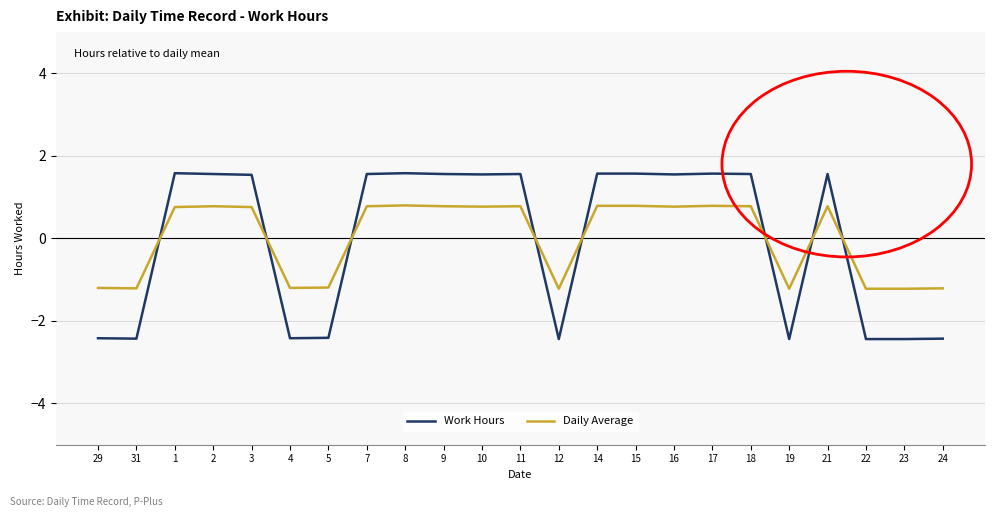

Is the value of Work Hours at 29 greater than the value of Daily Average at 15?

No